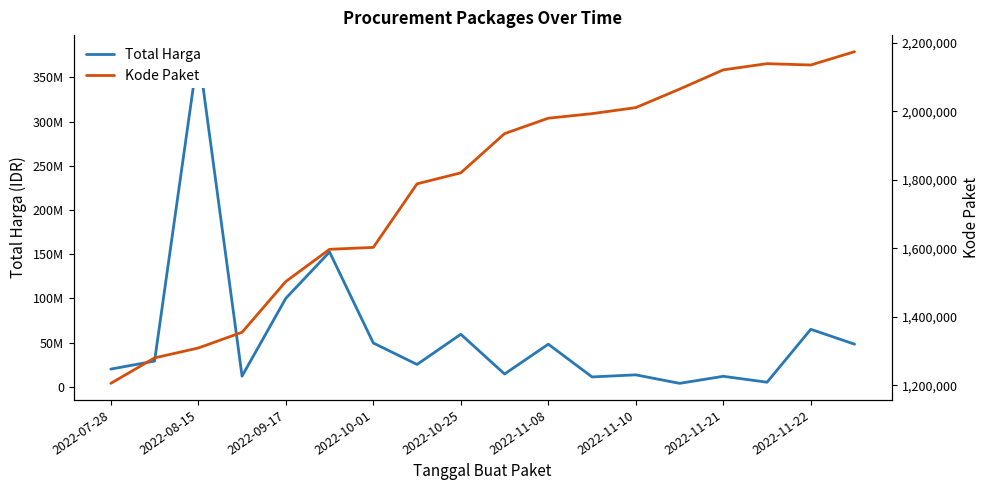

What are all the series names shown in the legend?

Total Harga, Kode Paket